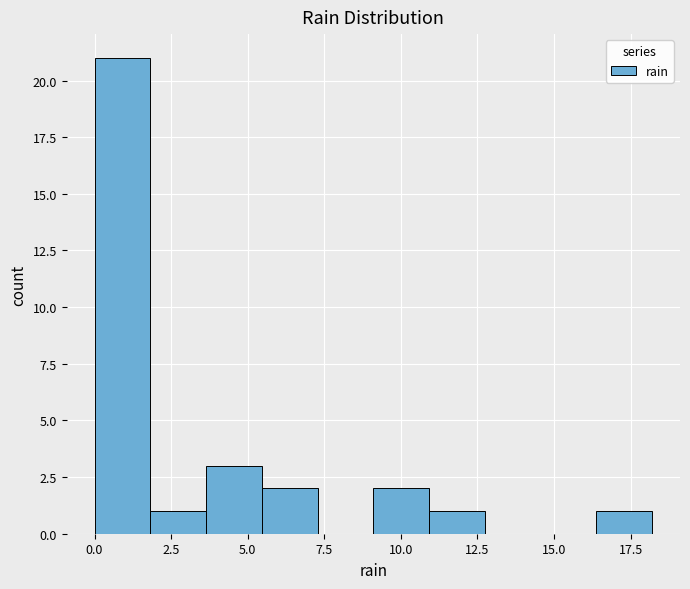

Read against the x-axis, roughly where is the centre of the tallest bar?

1.0